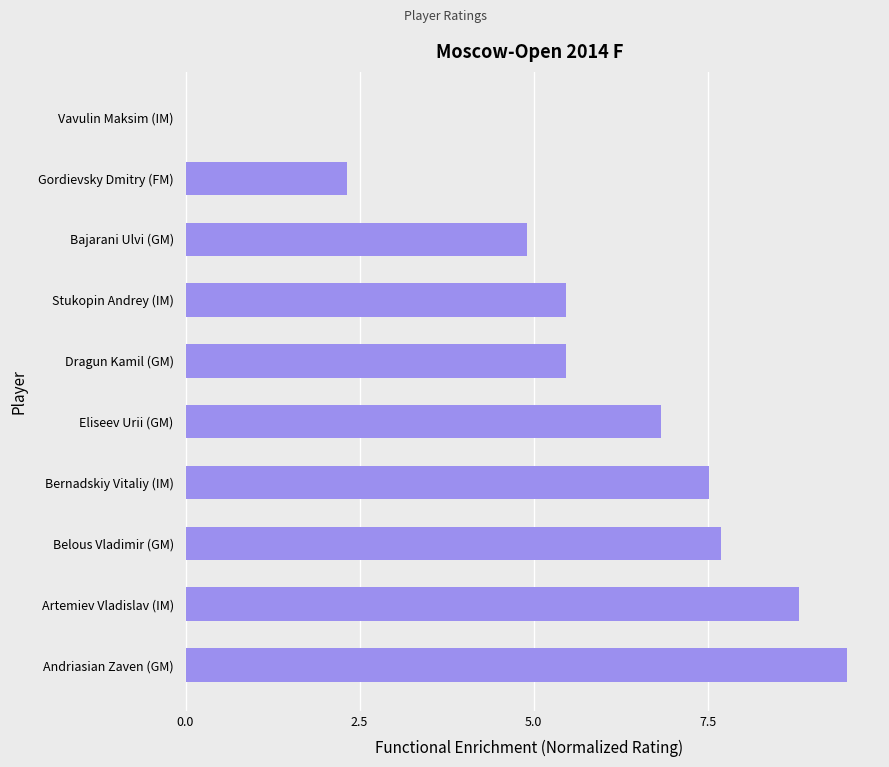

Reading bottom to top, list all the values displayed in this chart.

Andriasian Zaven (GM)=9.5	Artemiev Vladislav (IM)=8.8	Belous Vladimir (GM)=7.7	Bernadskiy Vitaliy (IM)=7.5	Eliseev Urii (GM)=6.8	Dragun Kamil (GM)=5.5	Stukopin Andrey (IM)=5.5	Bajarani Ulvi (GM)=4.9	Gordievsky Dmitry (FM)=2.3	Vavulin Maksim (IM)=0.0